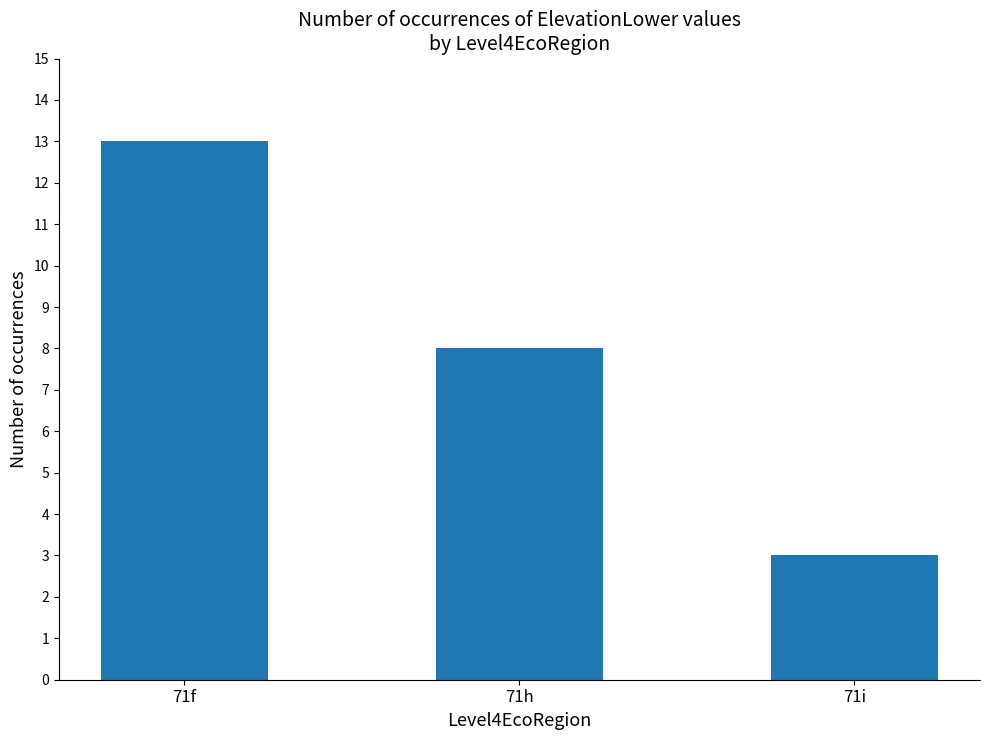

Does the chart contain any negative values?

No